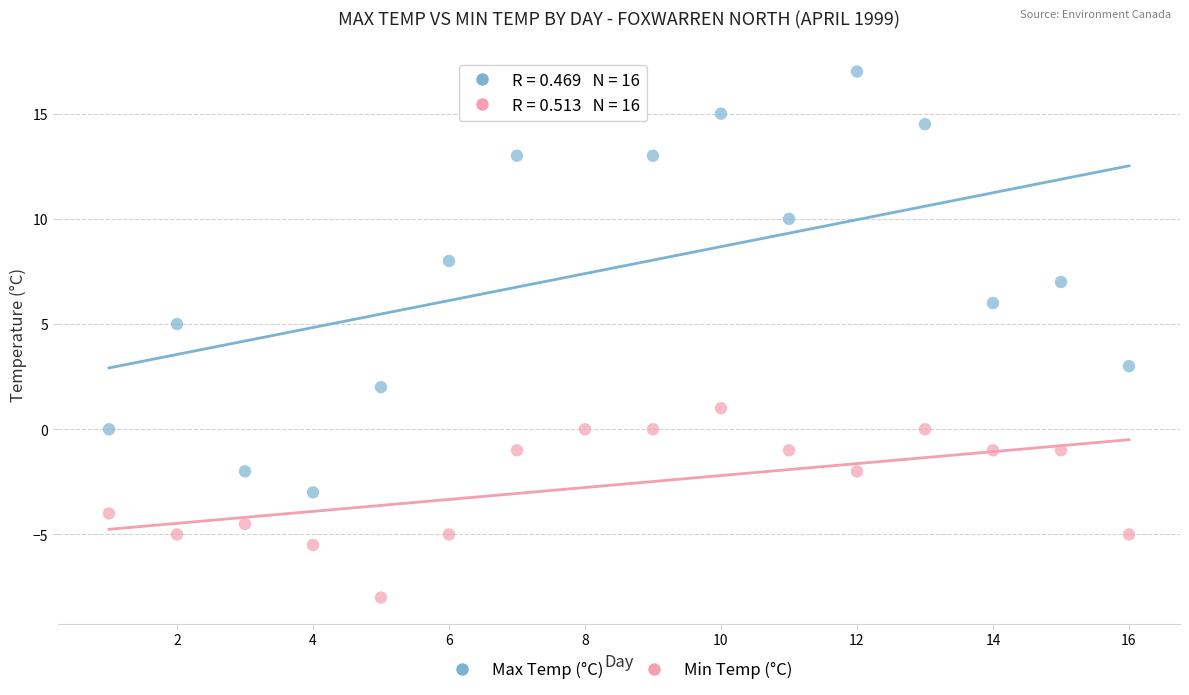

Across all data points, what is the range of X values (max minus min)?

15.0